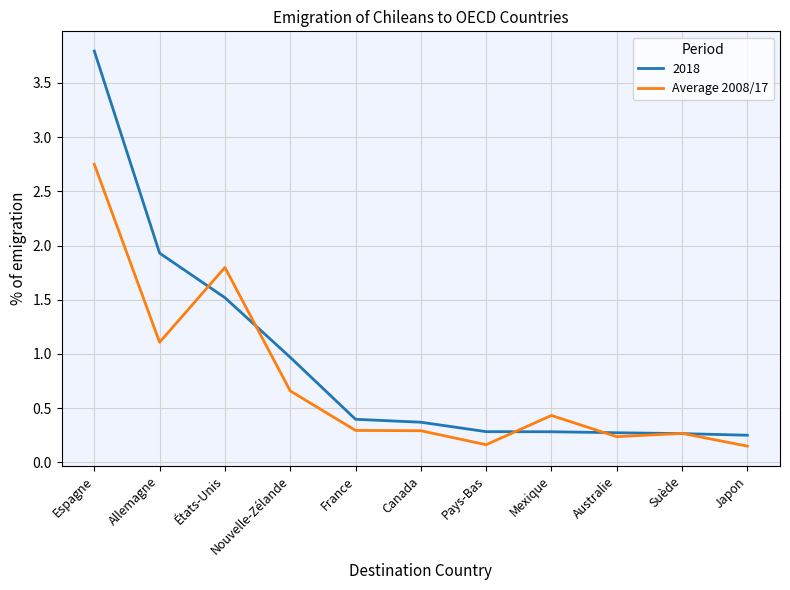

Does the chart have visible grid lines?

Yes